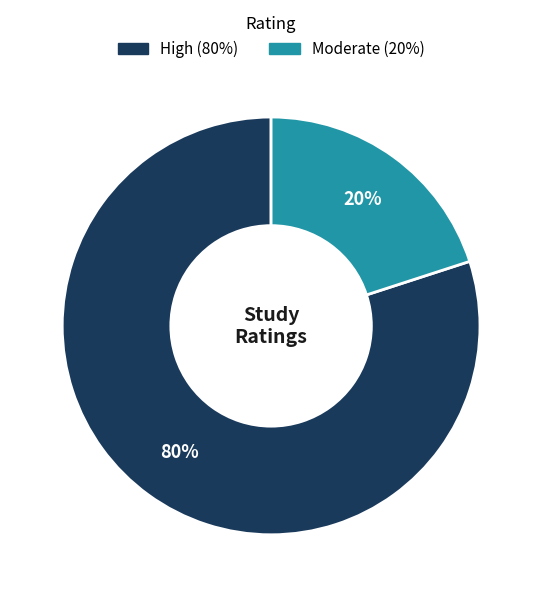

To the nearest percent, what is the difference between the largest and smallest slice percentages?

60%